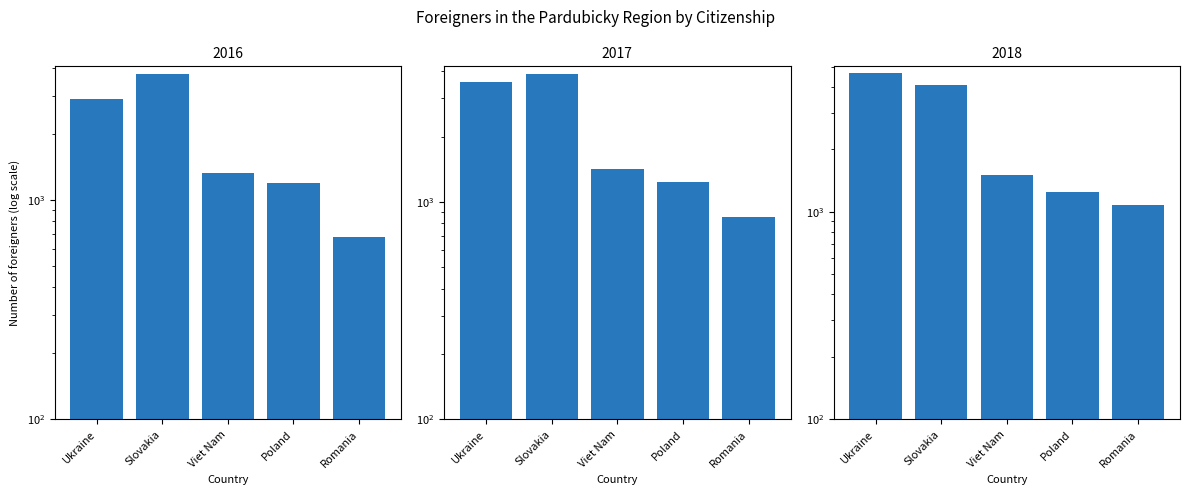

At which category does the chart reach its minimum across all series?

Romania